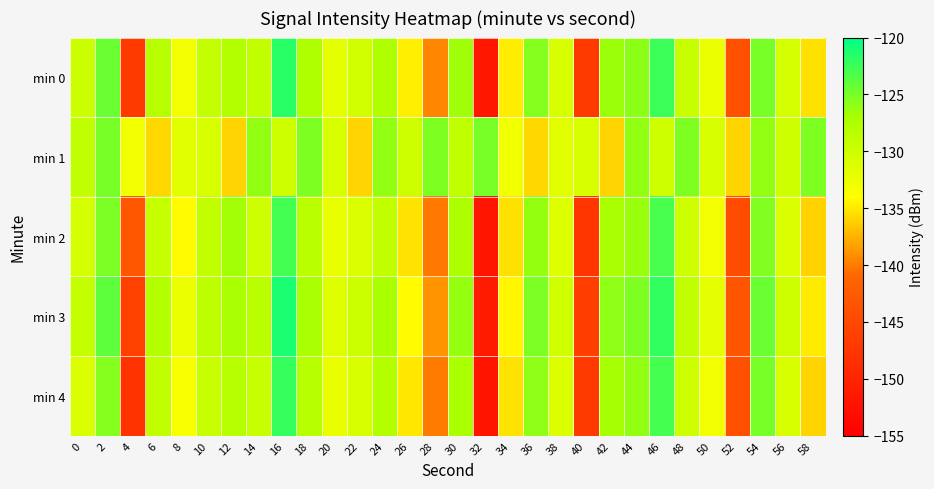

Which category has the highest value across all series?

16